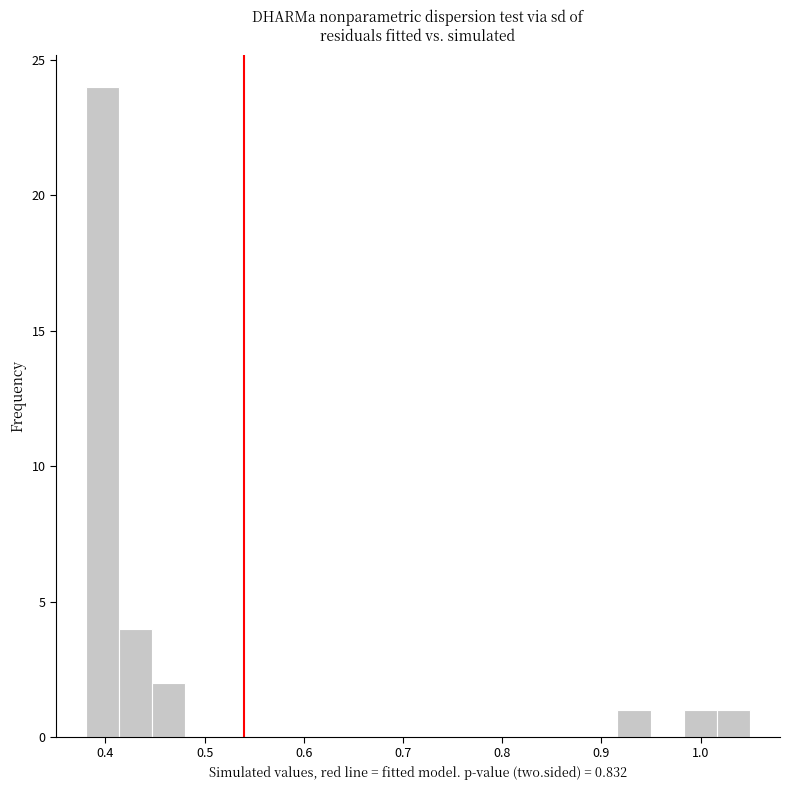

Read against the x-axis, roughly where is the centre of the tallest bar?

0.40